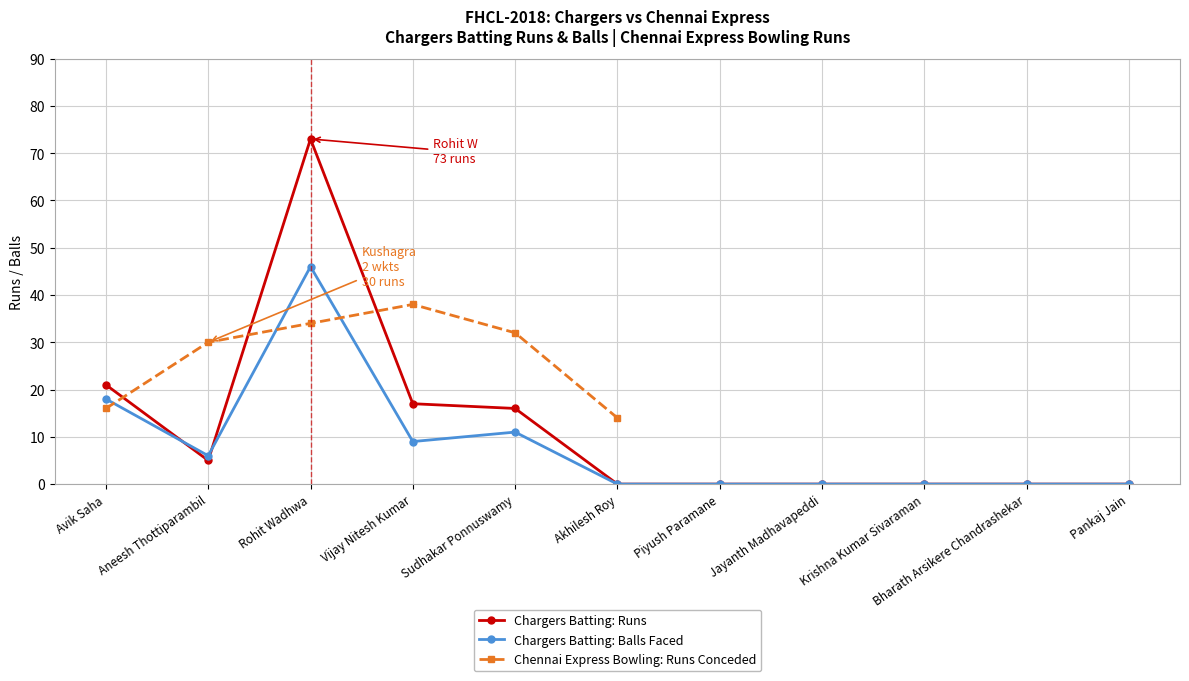

Is the value of Chargers Batting Runs at Krishna Kumar Sivaraman greater than the value of Chargers Batting Balls at Sudhakar Ponnuswamy?

No